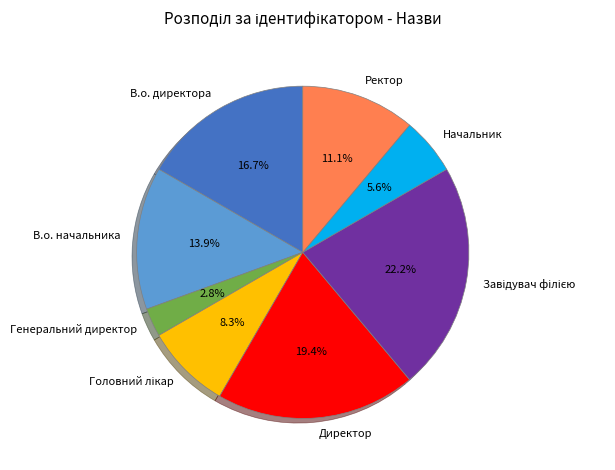

Approximately how many times larger is the value at В.о. директора compared to Директор?

0.9